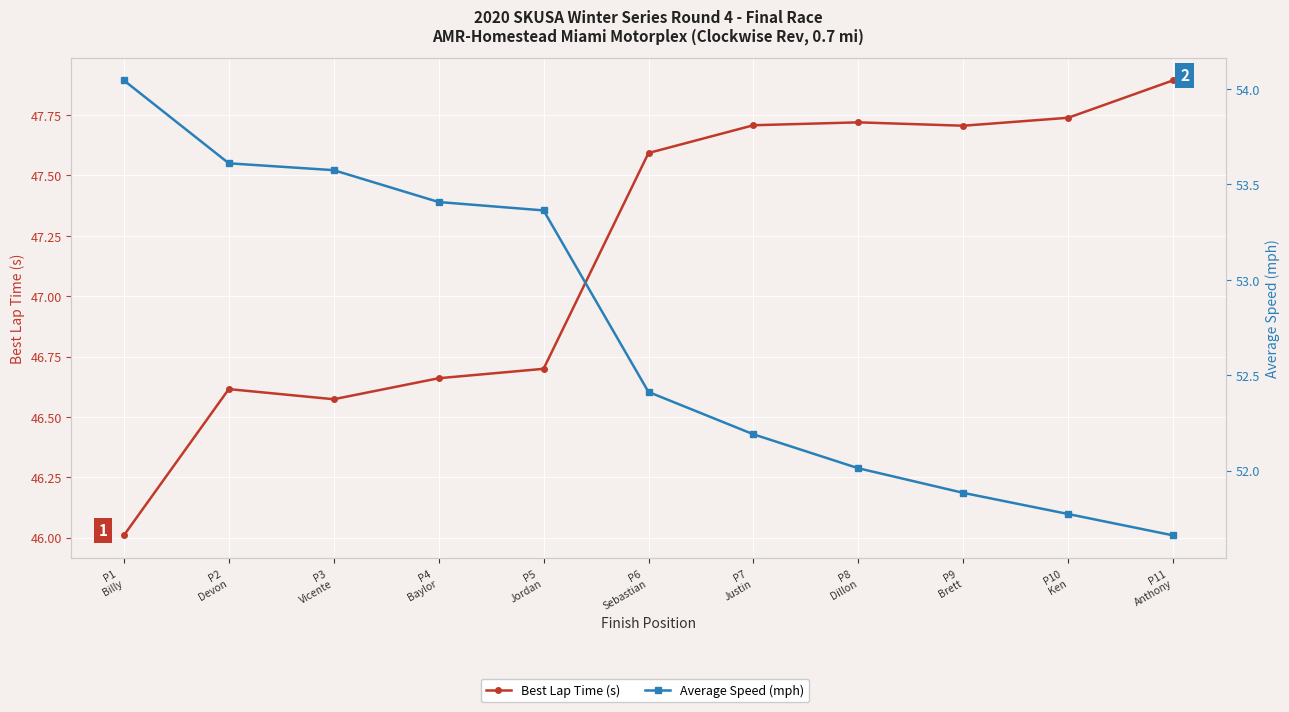

At P10
Ken, list the series in order from smallest to largest.

Best Lap Time (s), Average Speed (mph)